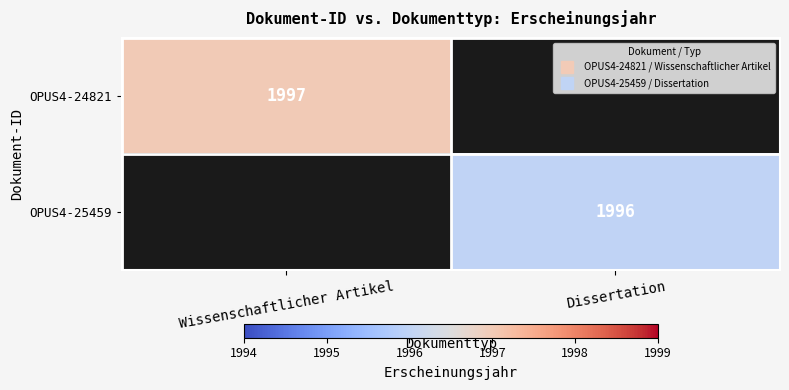

Which series has the widest spread of values?

OPUS4-24821